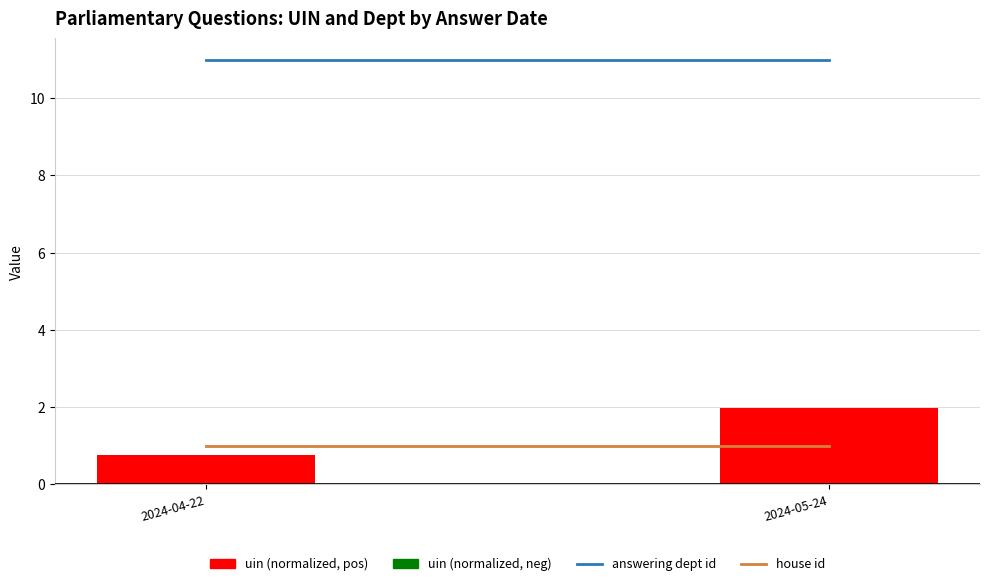

At which label does answering dept id reach its minimum?

2024-04-22